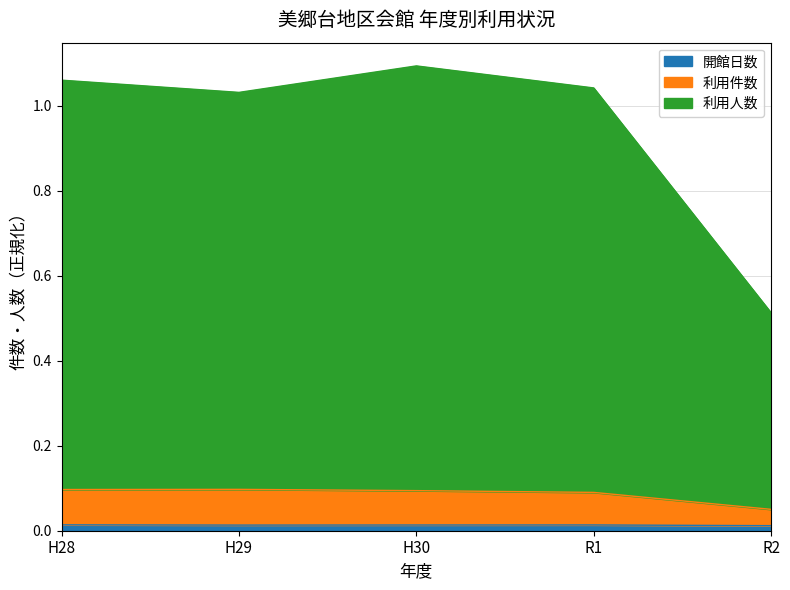

Which category has the lowest value across all series?

R2